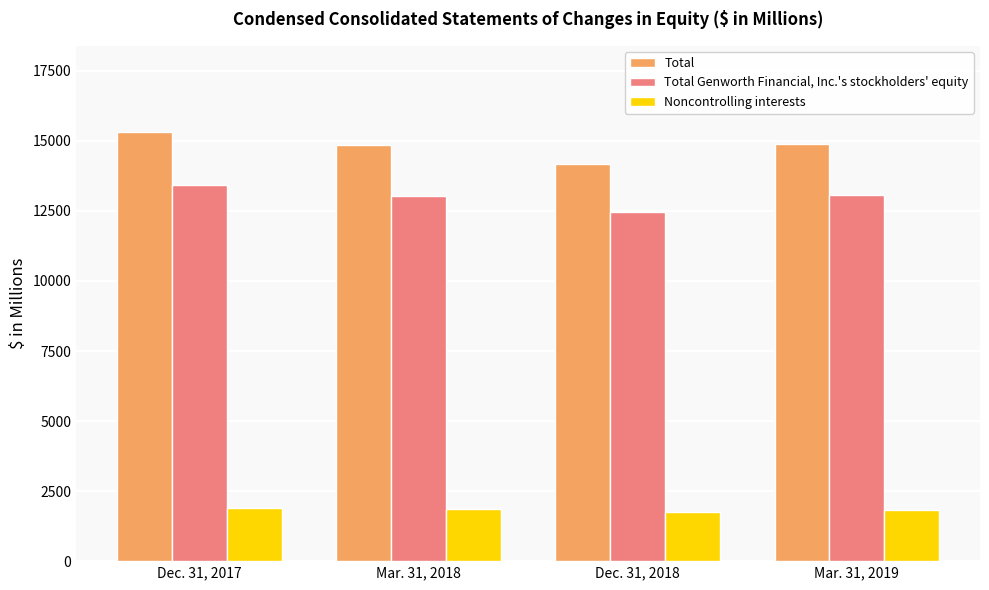

What is the sum of the Noncontrolling interests values at Dec. 31, 2018 and Mar. 31, 2019?

3547